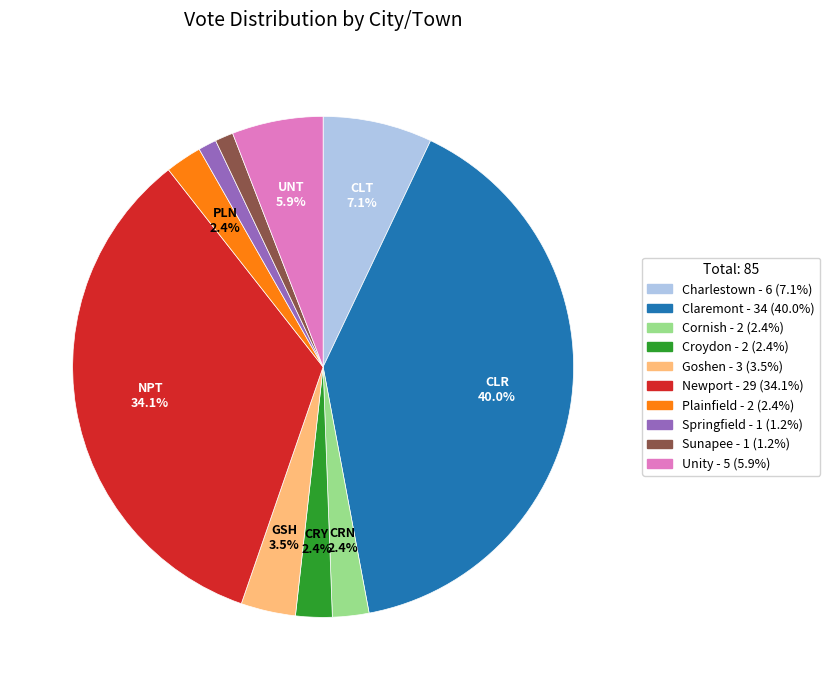

Between Claremont and Newport, which is larger?

Claremont